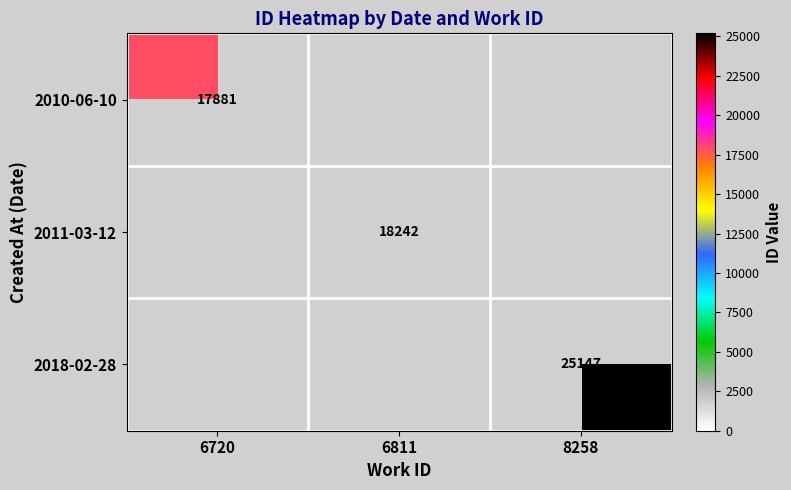

True or false: 2011-03-12 has a value of 18242 at 6811.

True